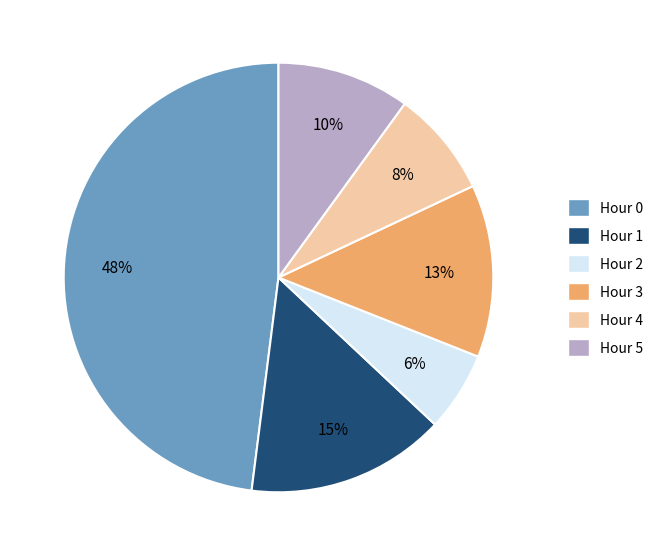

Does Hour 0 represent more than half of the total?

No